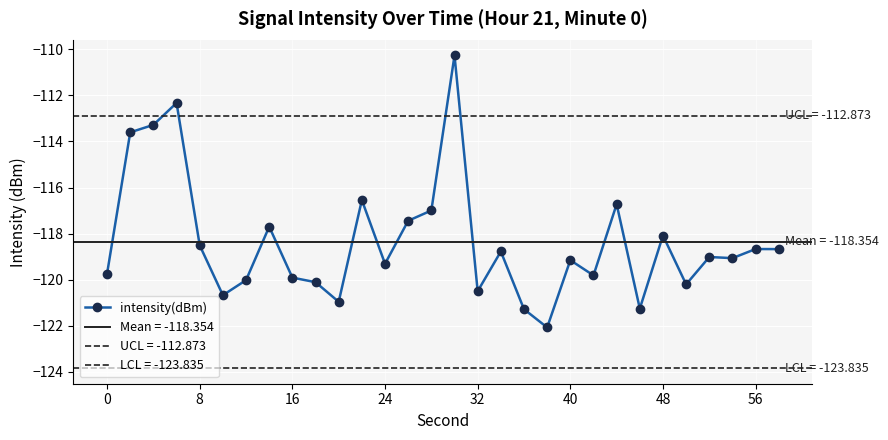

What is the maximum value for intensity(dBm)?

-110.3